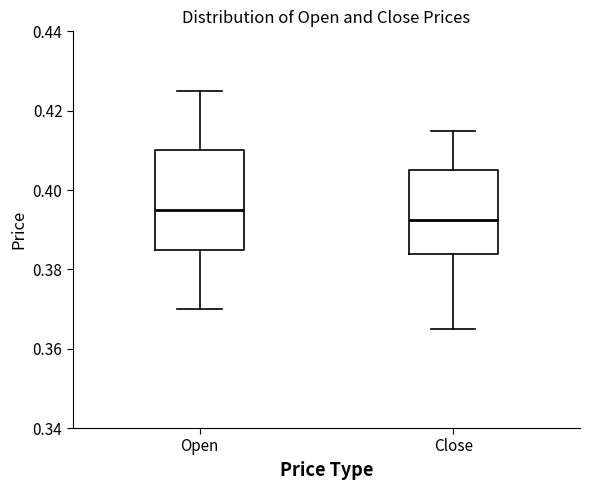

Where does the upper whisker of the box for Close end on the y-axis? The values are not printed on the chart, so give them approximately, as read against the axis.

0.416